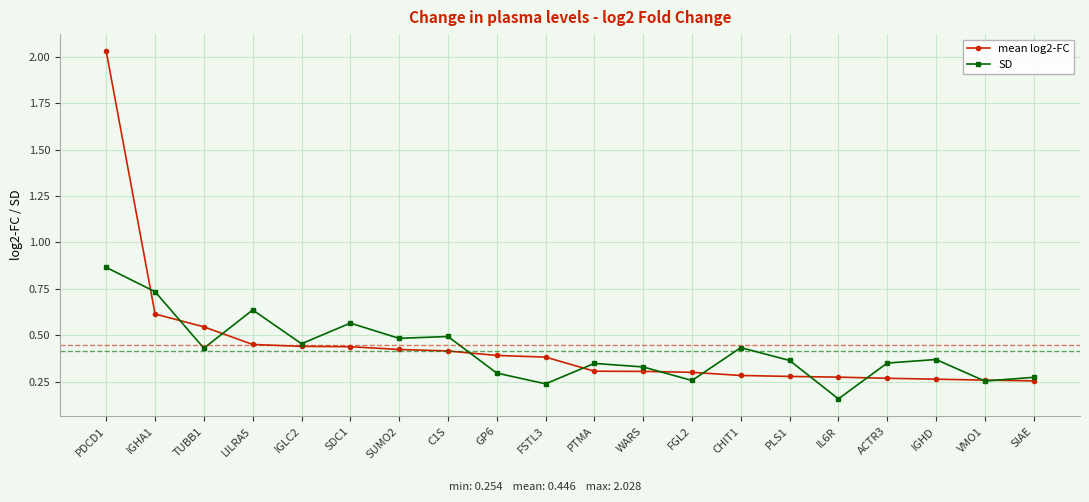

Which series has the largest total across all categories?

mean log2-FC